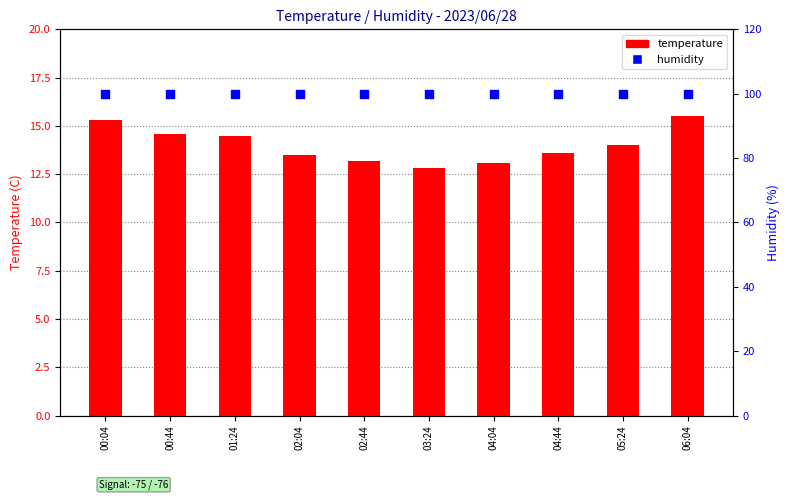

Which series reaches the minimum Y coordinate?

temperature